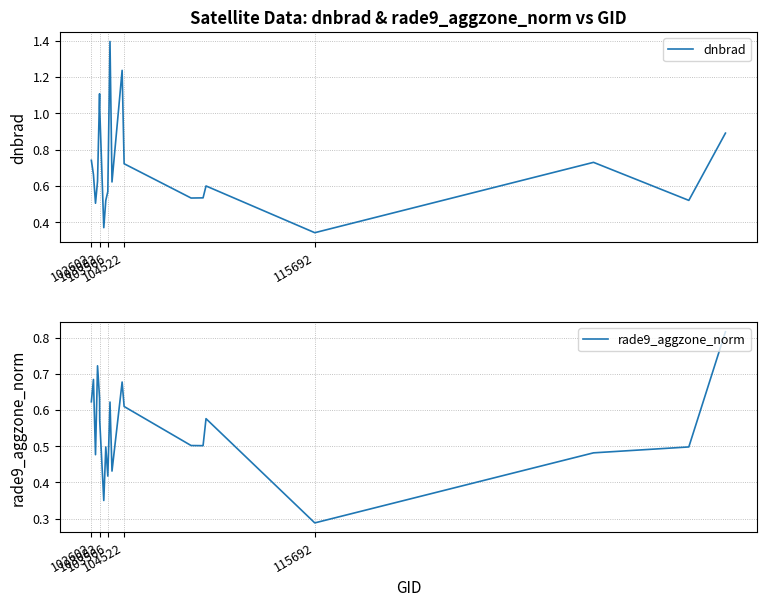

True or false: dnbrad has a value of 0.1 at 115692.

False